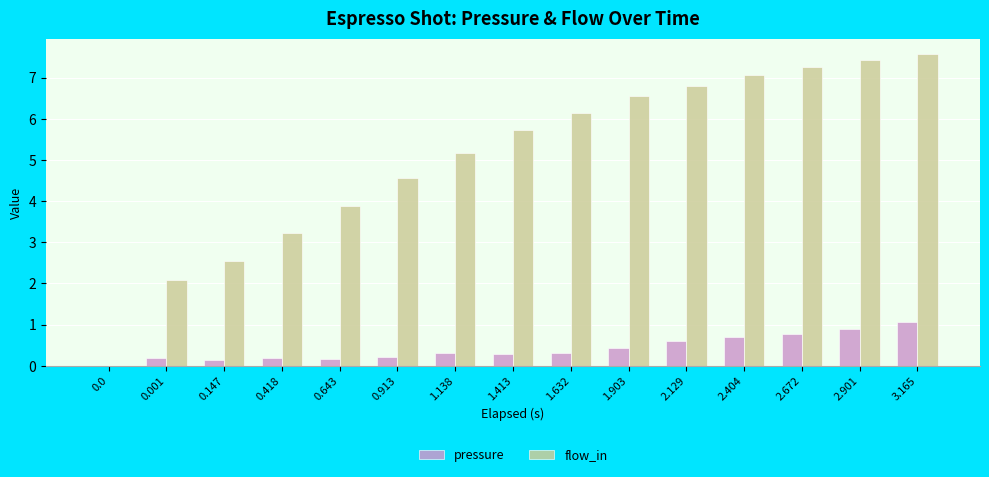

What is the total value across all series at 3.165?

8.6